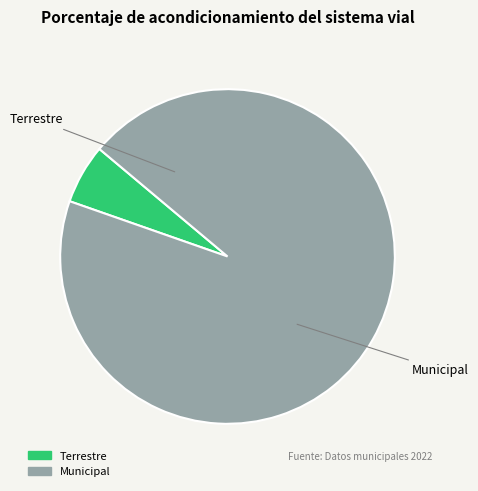

What is the ratio of the value at Municipal to the value at Terrestre?

16.4